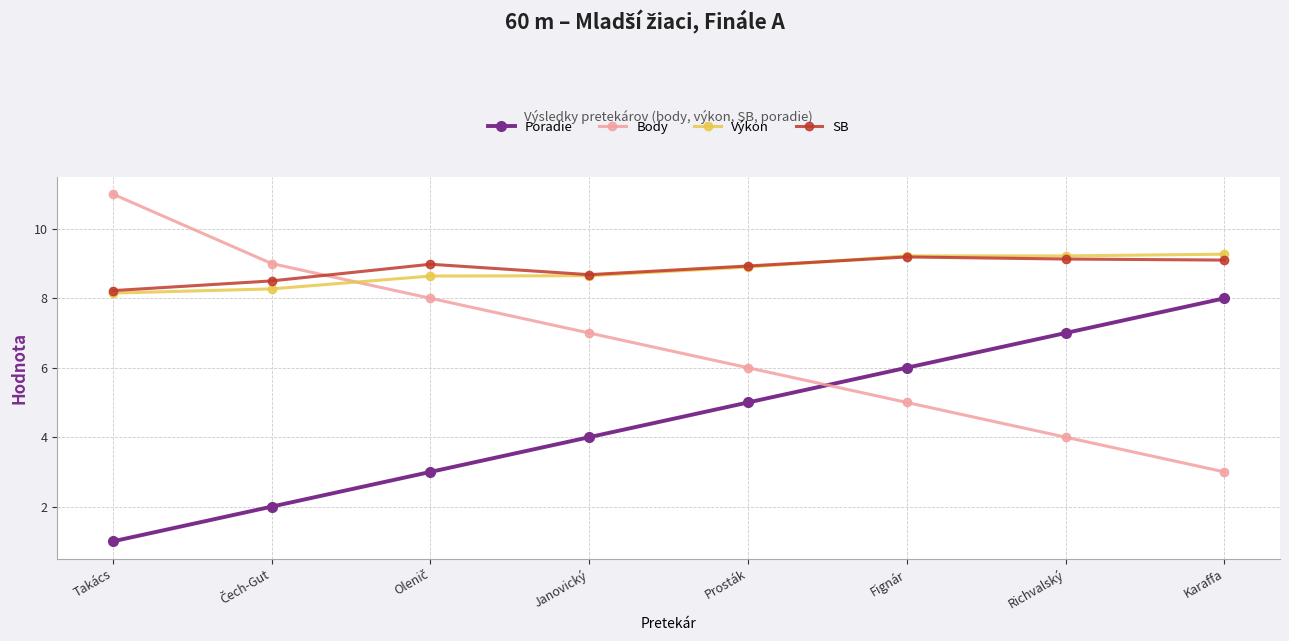

True or false: Poradie and Body intersect in this chart.

True